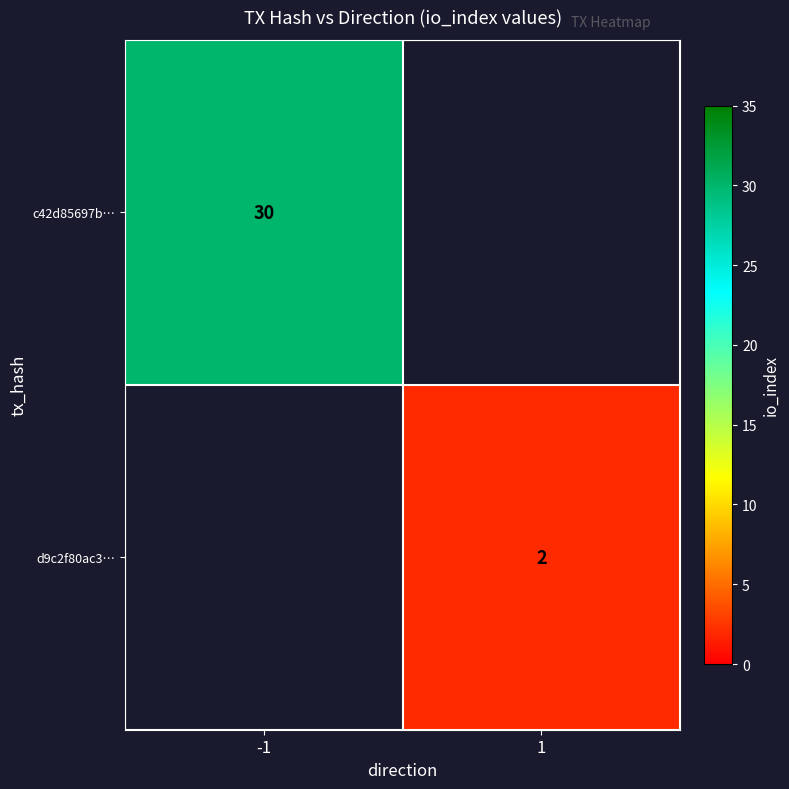

The value of d9c2f80ac3… at 1 is 3. True or false?

False